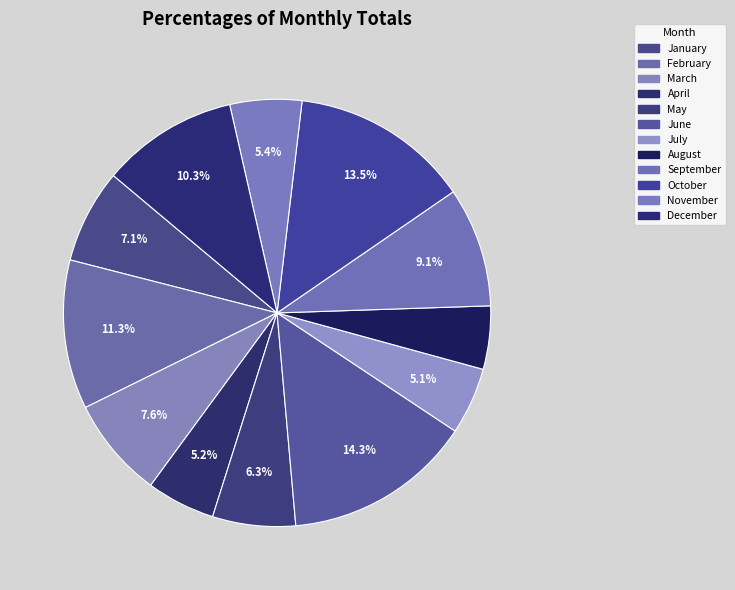

To the nearest percent, what portion does January represent?

7%